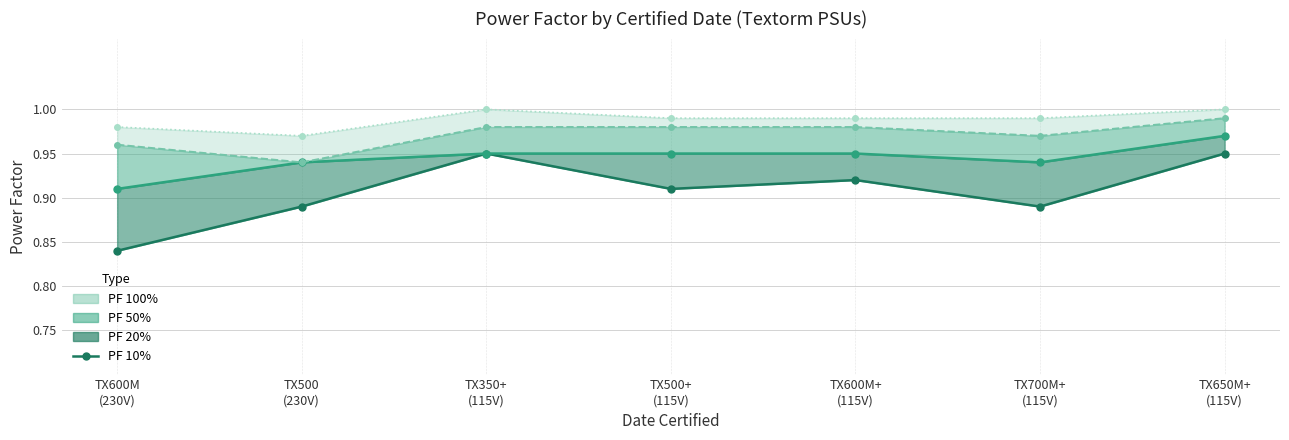

Reading left to right, what are all the values shown in this chart?

PF 10%: 0.8	0.9	0.9	0.9	0.9	0.9	0.9
PF 20% line: 0.9	0.9	0.9	0.9	0.9	0.9	1.0
PF 50% line: 1.0	0.9	1.0	1.0	1.0	1.0	1.0
PF 100% line: 1.0	1.0	1.0	1.0	1.0	1.0	1.0